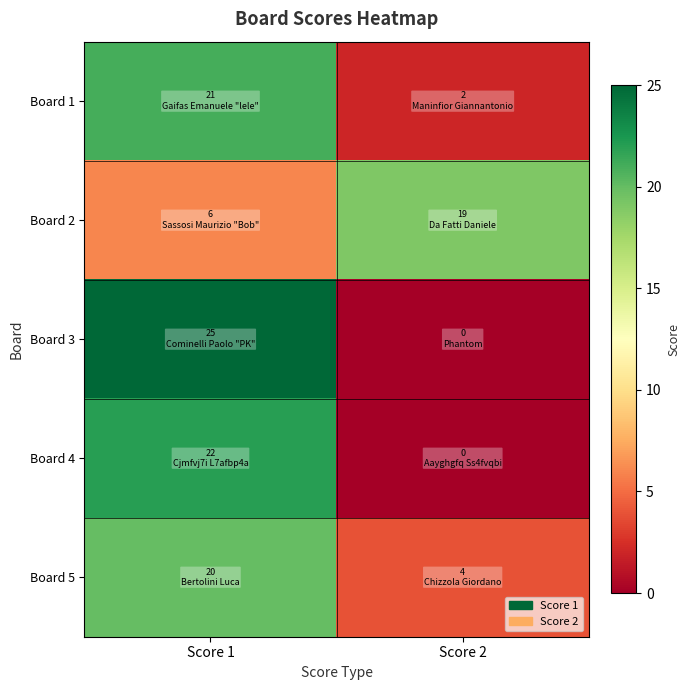

Which has a higher value, Score 2 or Score 1?

Score 1